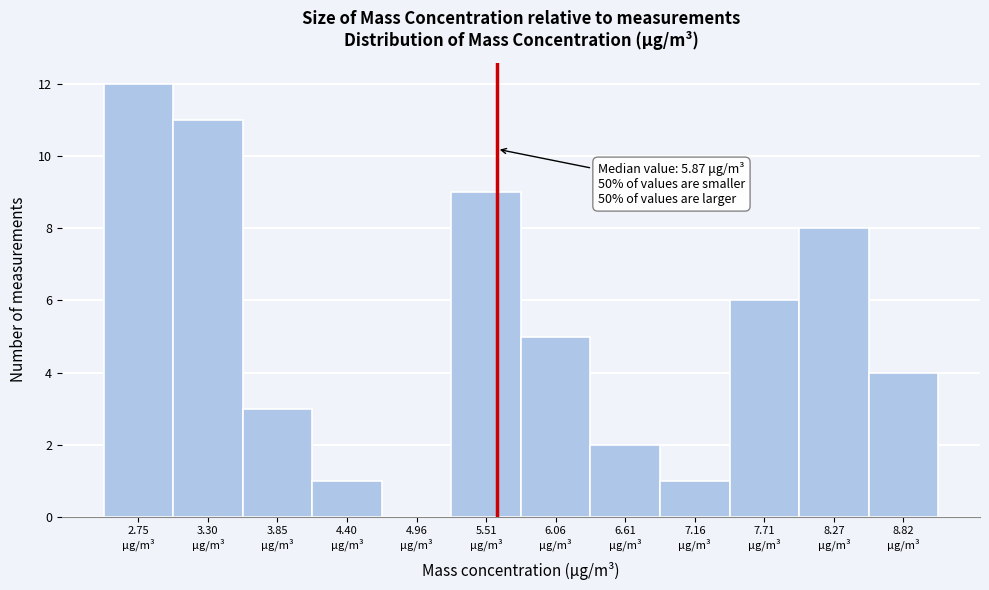

What is the greatest value displayed?

12